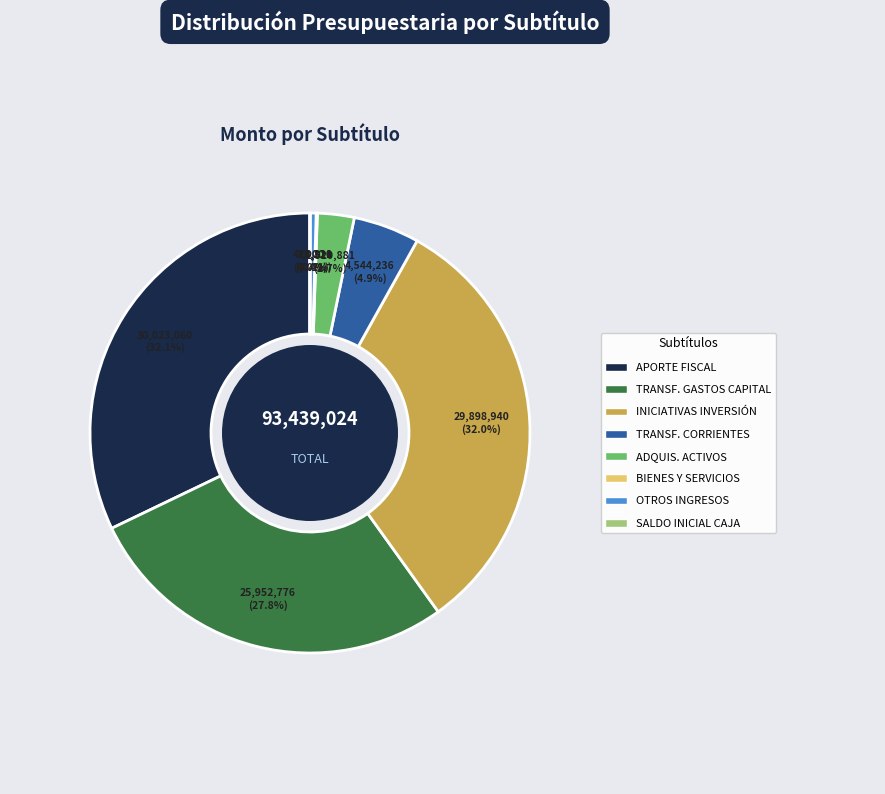

Is there any slice that represents more than half of the pie?

No